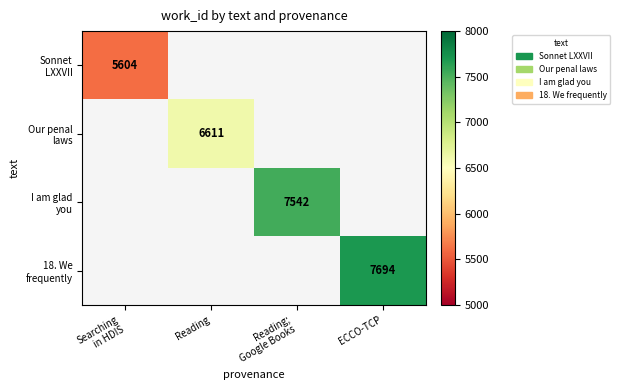

At which label is Sonnet LXXVII closest to 5604?

Searching in HDIS